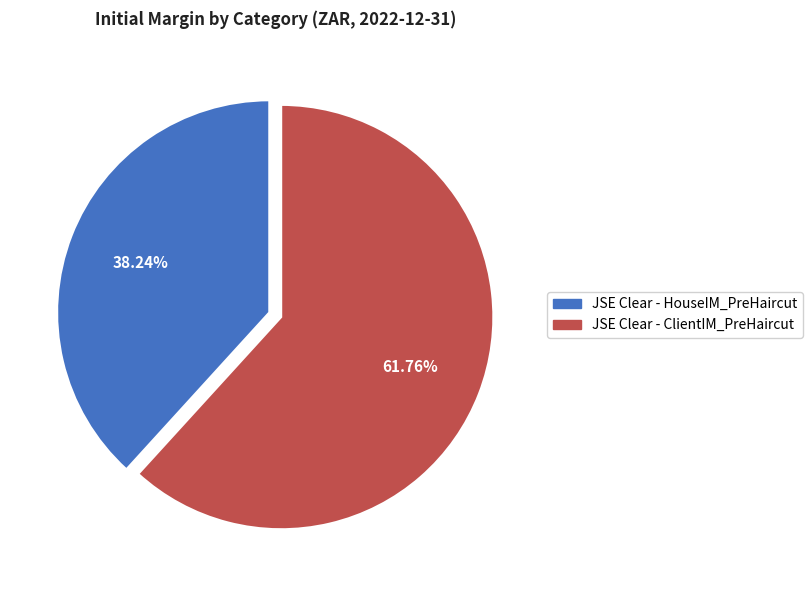

Approximately how many times larger is the value at JSE Clear - HouseIM_PreHaircut compared to JSE Clear - ClientIM_PreHaircut?

0.6